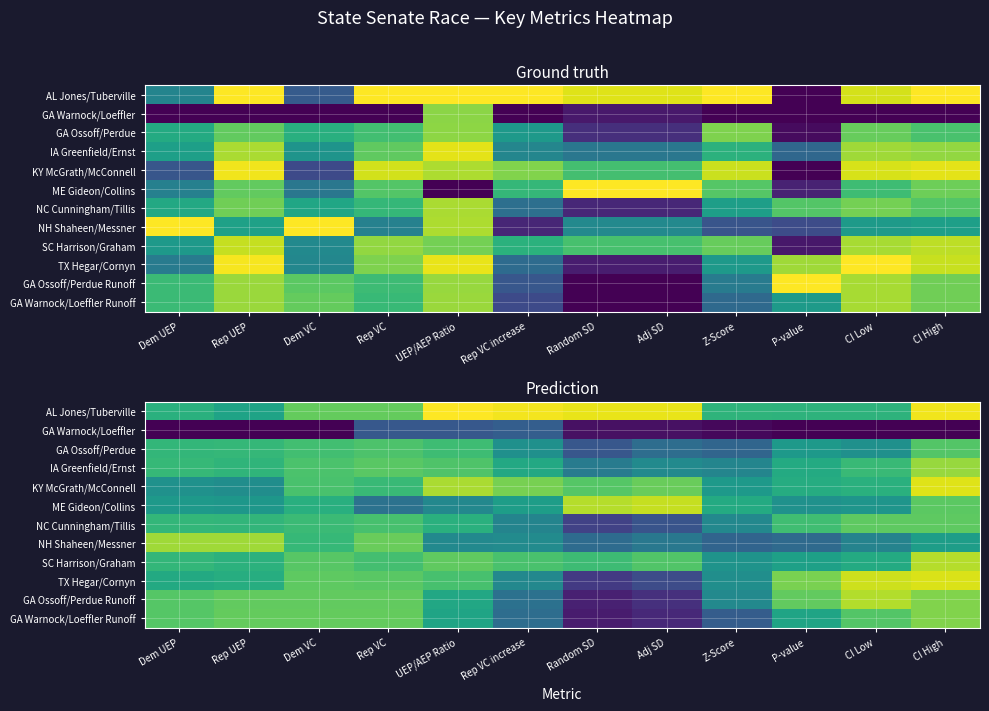

Is the value of NH Shaheen/Messner at Random SD greater than the value of NC Cunningham/Tillis at Dem VC?

No